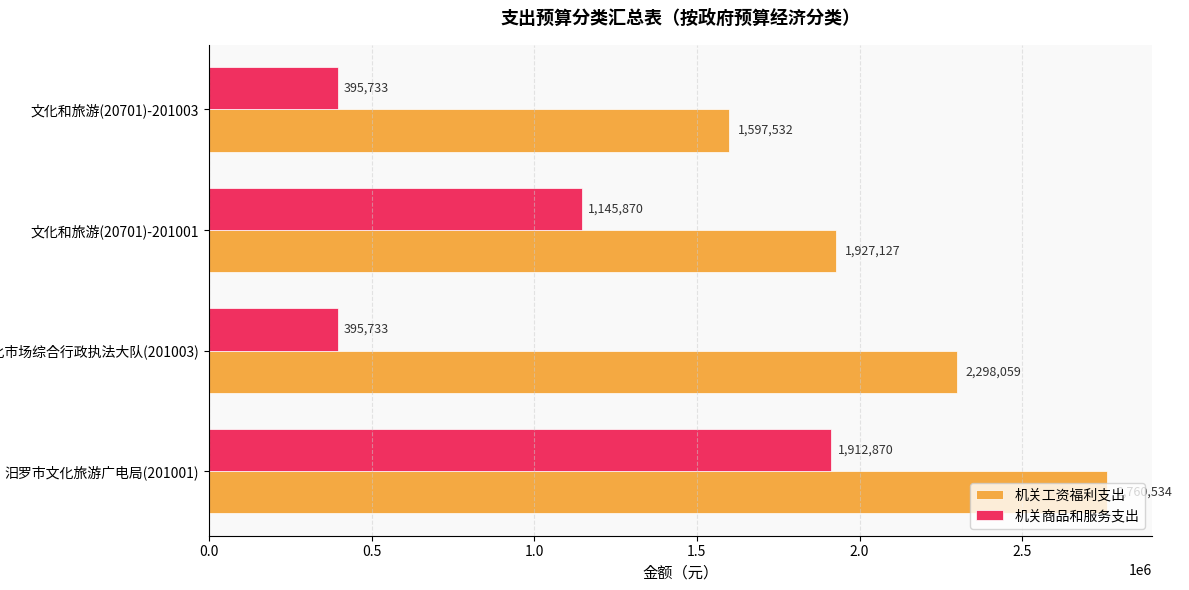

Which series has the widest spread of values?

机关商品和服务支出